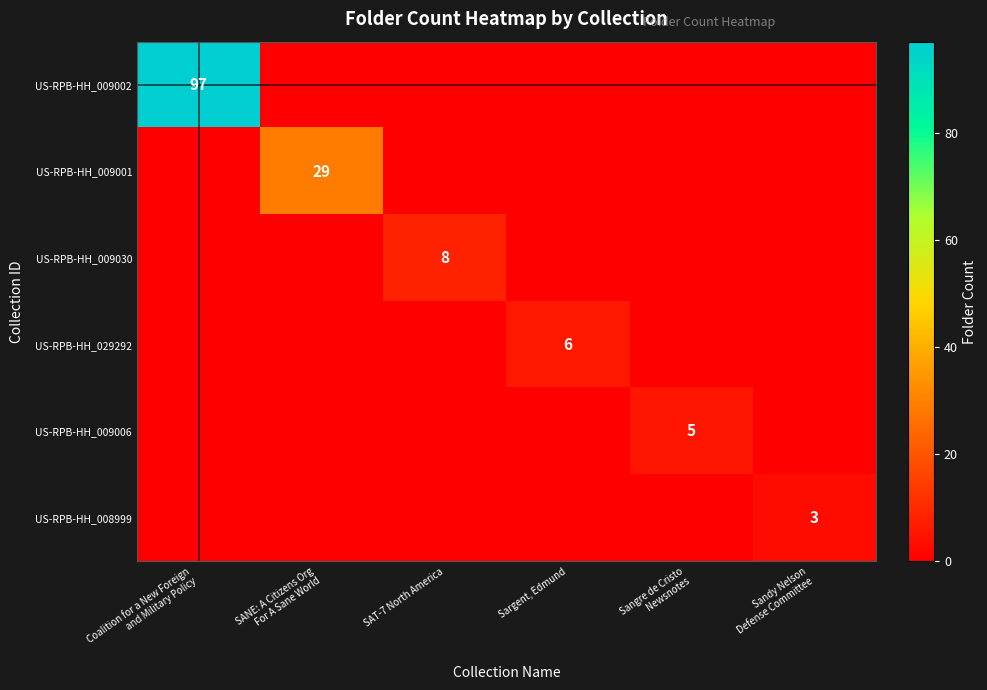

The value of row_0 at Sandy Nelson
Defense Committee is -61. True or false?

False